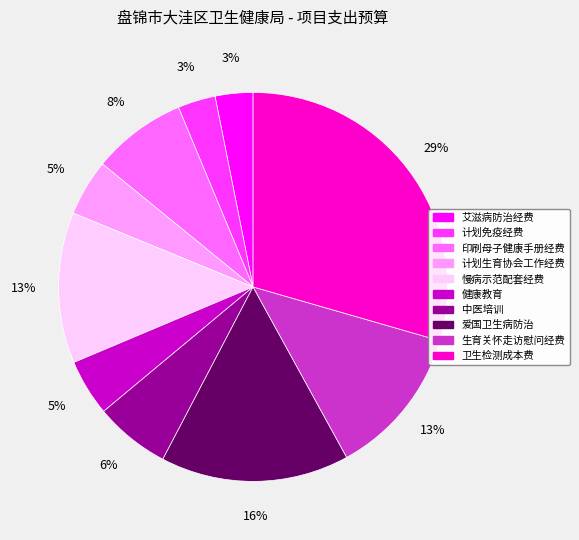

Do 健康教育 and 艾滋病防治经费 together represent more than half of the pie?

No